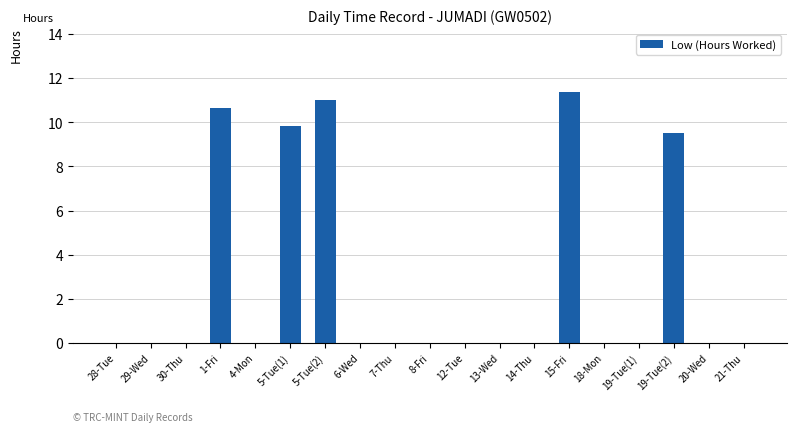

At which label is the value closest to 5?

19-Tue(2)